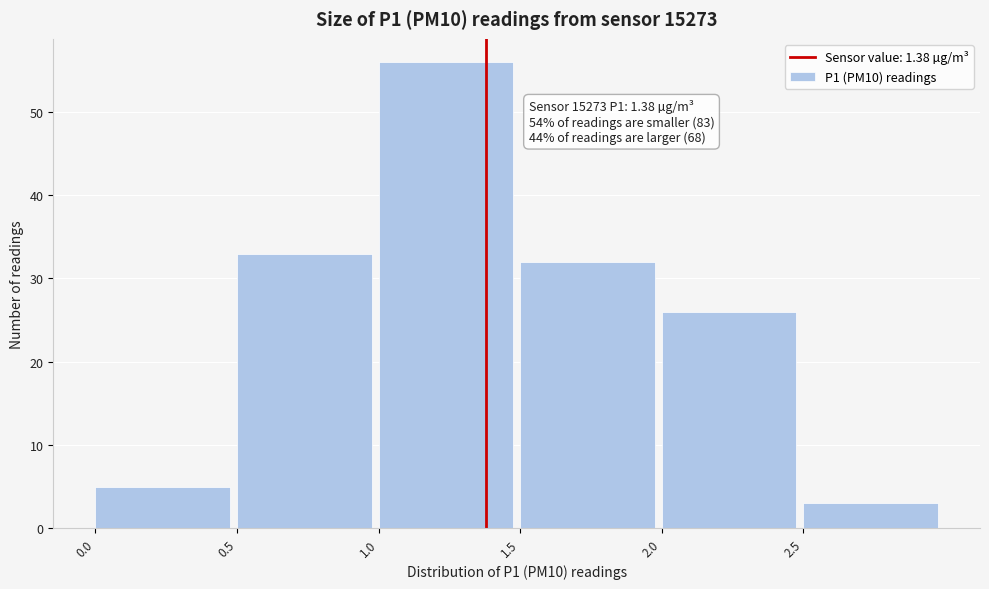

Over which range of the x-axis is the bar tallest?

1.0 to 1.5